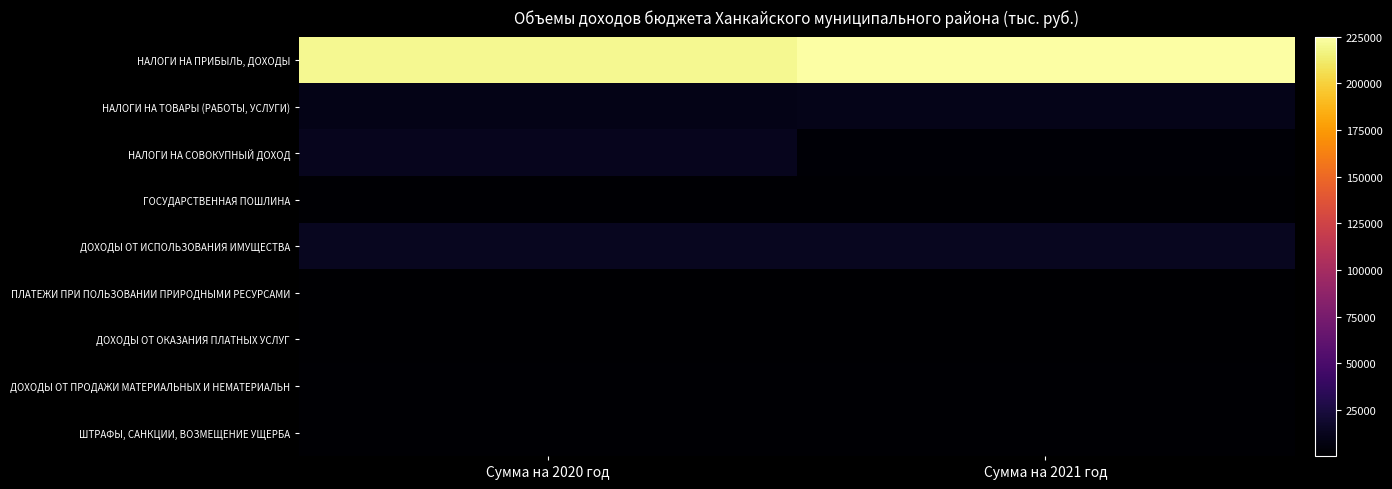

List the series in order of their peak value, lowest first.

ПЛАТЕЖИ ПРИ ПОЛЬЗОВАНИИ ПРИРОДНЫМИ РЕСУРСАМИ, ДОХОДЫ ОТ ОКАЗАНИЯ ПЛАТНЫХ УСЛУГ, ДОХОДЫ ОТ ПРОДАЖИ МАТЕРИАЛЬНЫХ И НЕМАТЕРИАЛЬН, ШТРАФЫ, САНКЦИИ, ВОЗМЕЩЕНИЕ УЩЕРБА, ГОСУДАРСТВЕННАЯ ПОШЛИНА, НАЛОГИ НА ТОВАРЫ (РАБОТЫ, УСЛУГИ), НАЛОГИ НА СОВОКУПНЫЙ ДОХОД, ДОХОДЫ ОТ ИСПОЛЬЗОВАНИЯ ИМУЩЕСТВА, НАЛОГИ НА ПРИБЫЛЬ, ДОХОДЫ